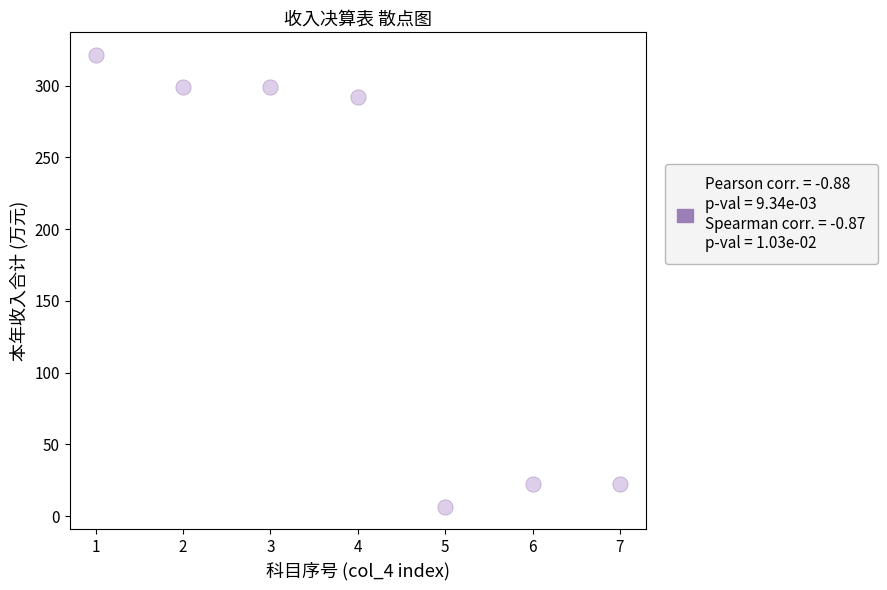

What Y value in the scatter plot is closest to 164?

292.4